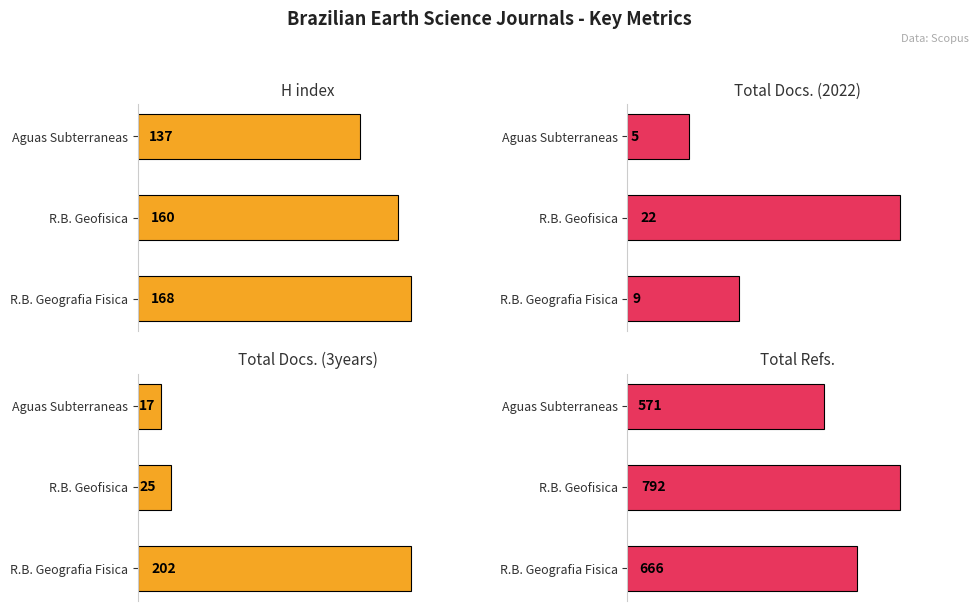

How many data points does each series have?

3